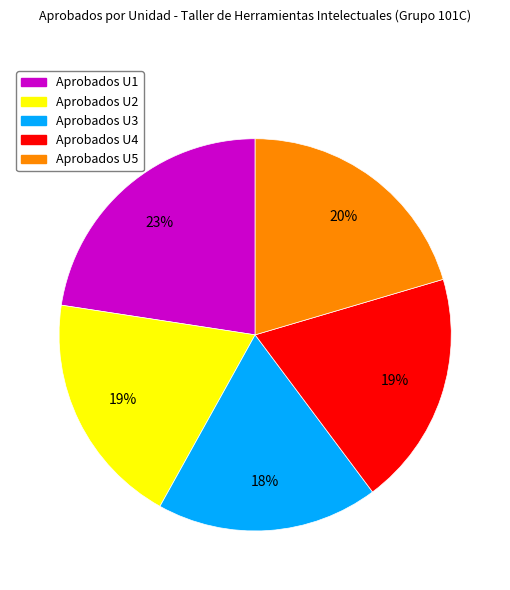

Is there a majority slice in this chart?

No